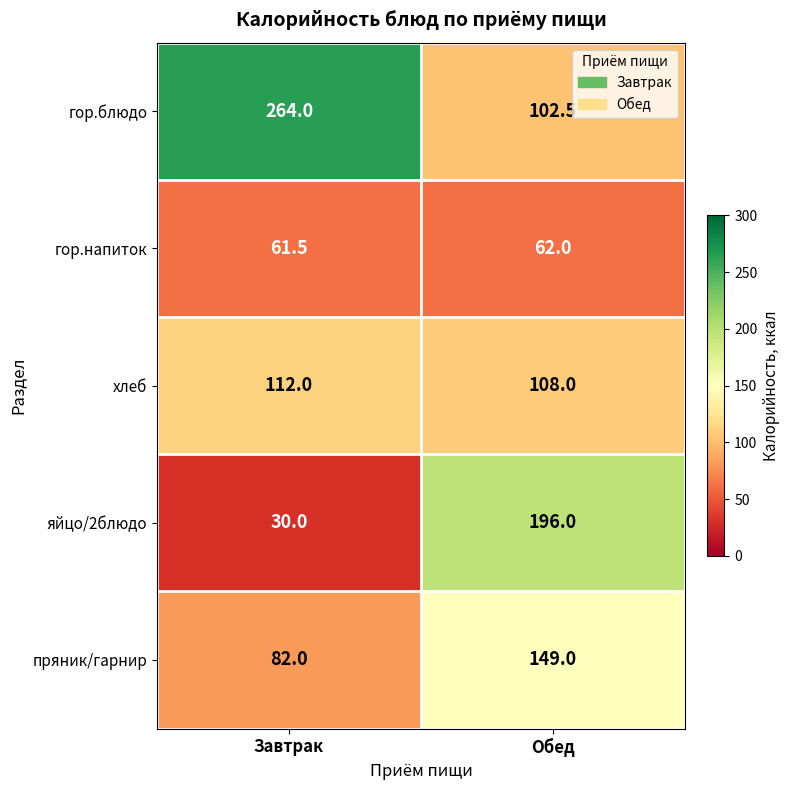

The гор.напиток series shows 108.1 at Завтрак. True or false?

False